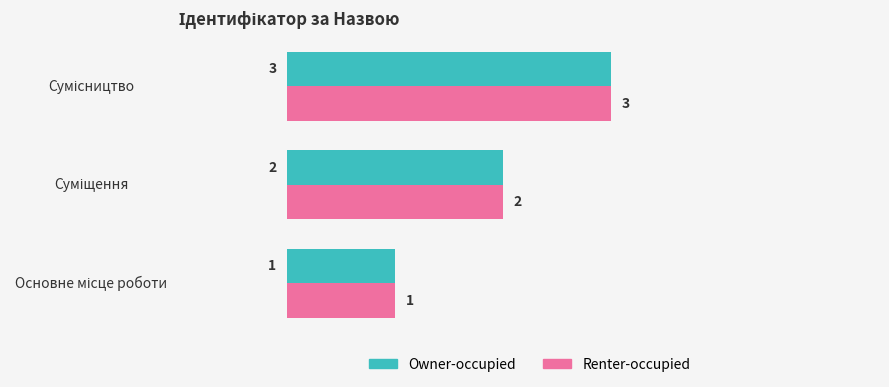

What is the greatest value displayed?

3